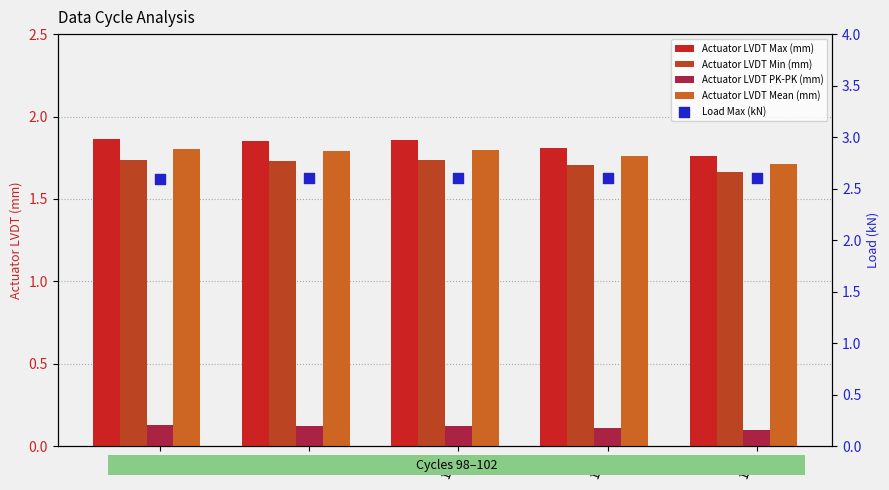

What are all the series names shown in the legend?

Actuator LVDT Max (mm), Actuator LVDT Min (mm), Actuator LVDT PK-PK (mm), Actuator LVDT Mean (mm), Load Max (kN)